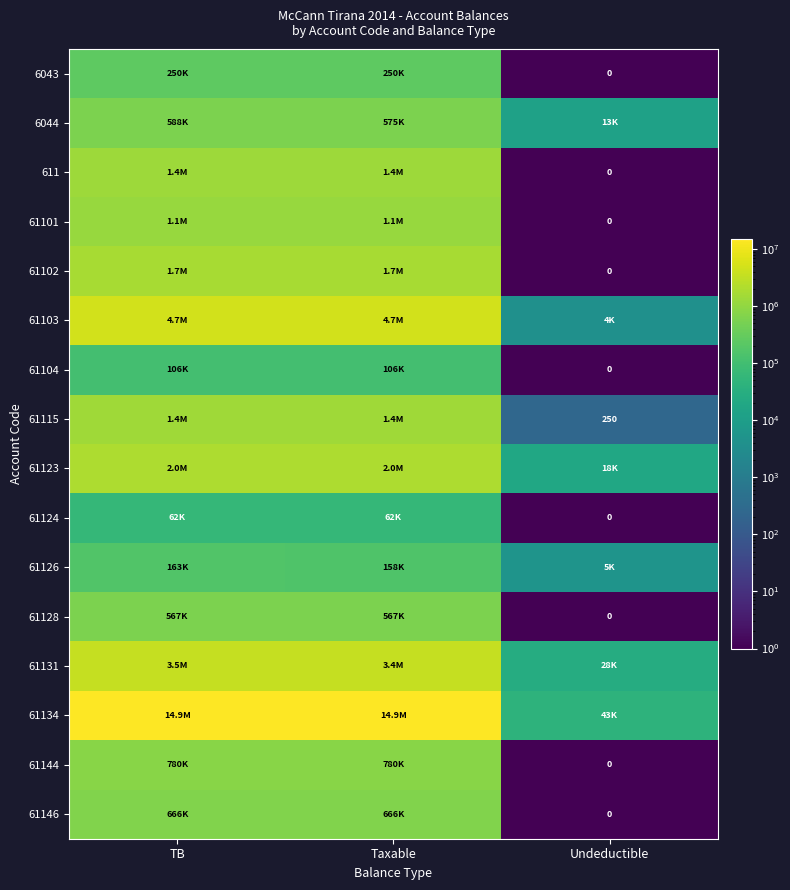

What is the average value of the 61144 series?

519761.4